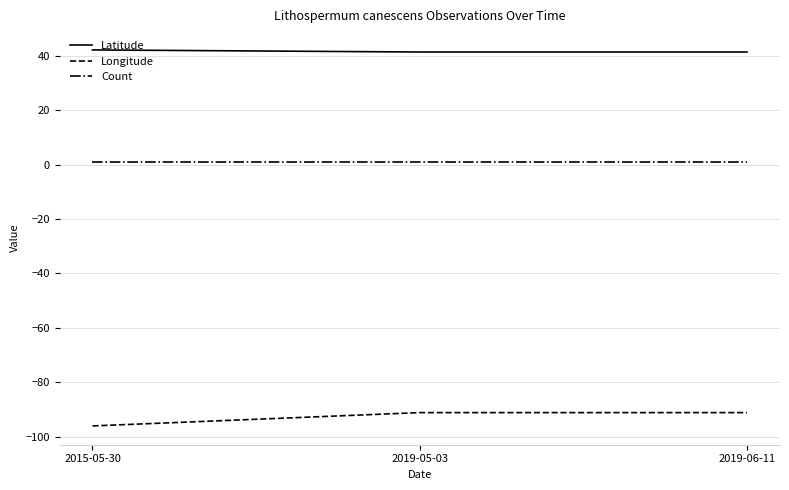

What are all the series names shown in the legend?

Latitude, Longitude, Count